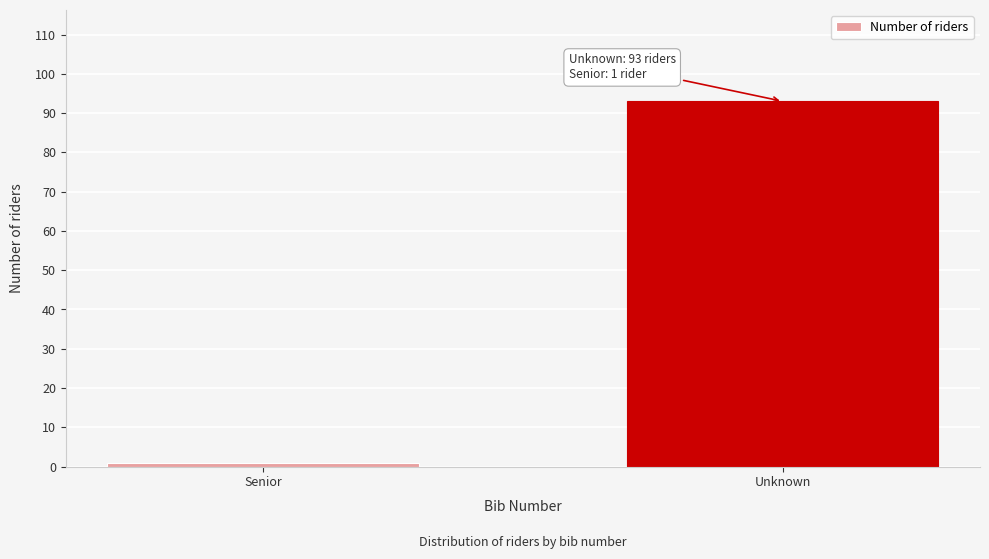

Reading left to right, transcribe all the data shown in this chart.

1	93